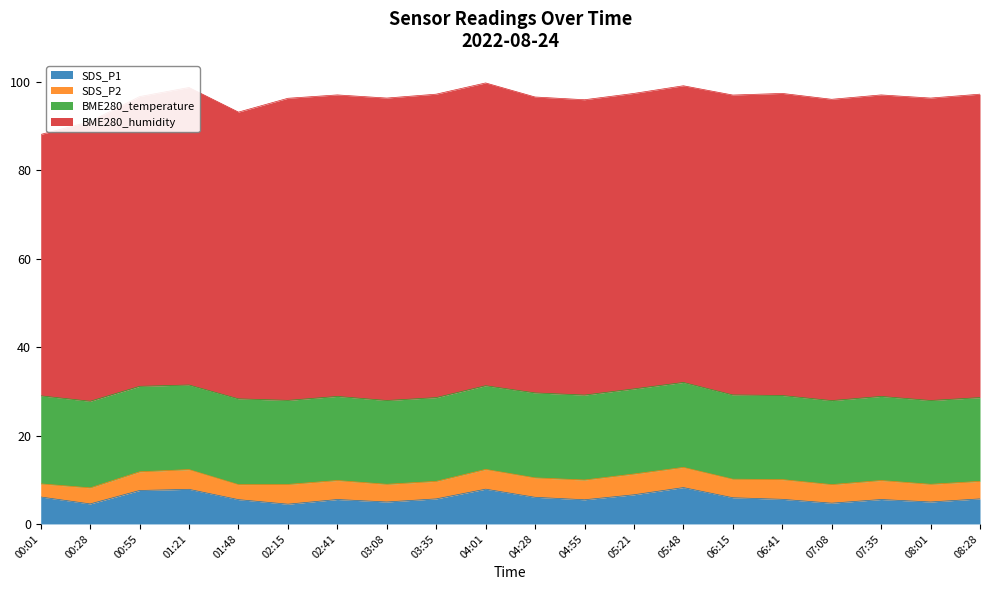

What is the average value of the SDS_P2 series?

4.2